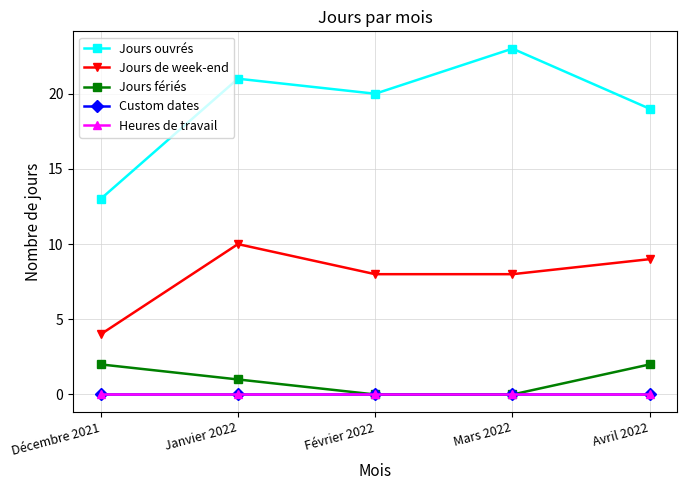

What is the label of the 5th point from the left?

Avril 2022